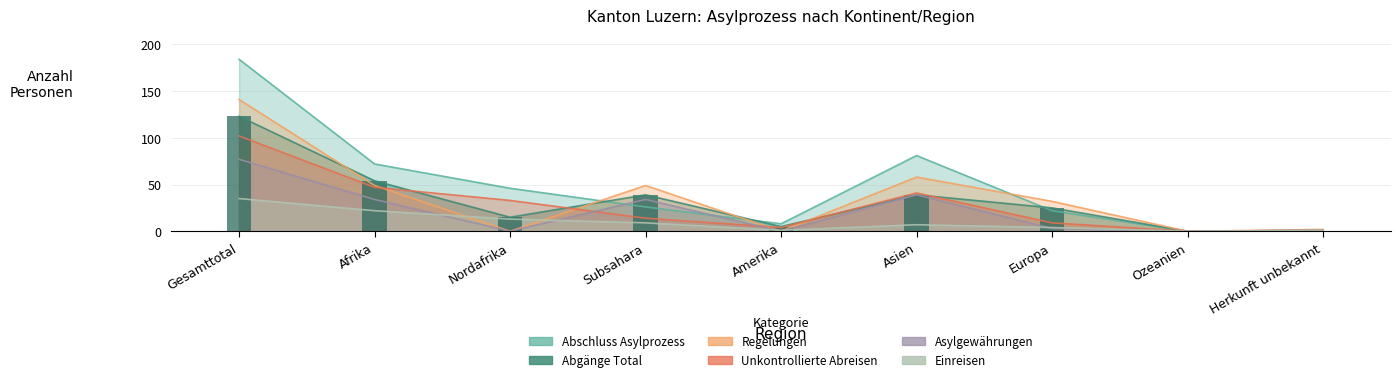

List the series in order of their peak value, lowest first.

Einreisen (col_2), Asylgewährungen (col_7), Unkontrollierte Abreisen (col_14), Abgänge Total (col_8), Regelungen (col_6), Abschluss Asylprozess (col_9)